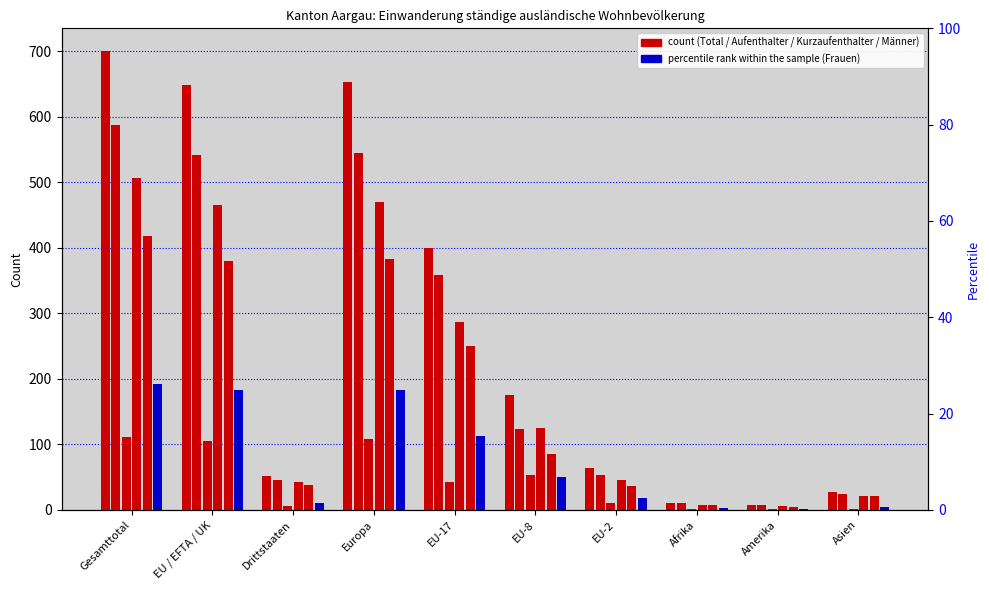

How many data points in Aufenthalter (B) Total are less than 123?

5